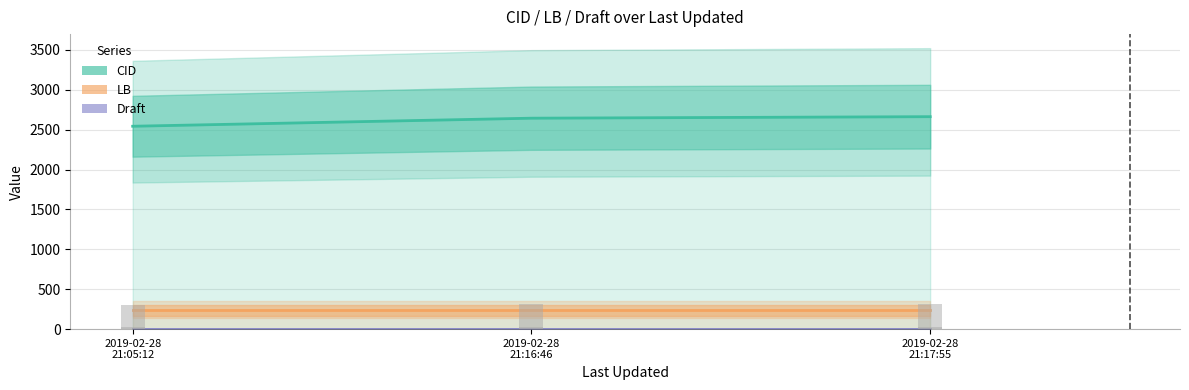

What is the label of the 1st bar from the left?

2019-02-28
21:05:12